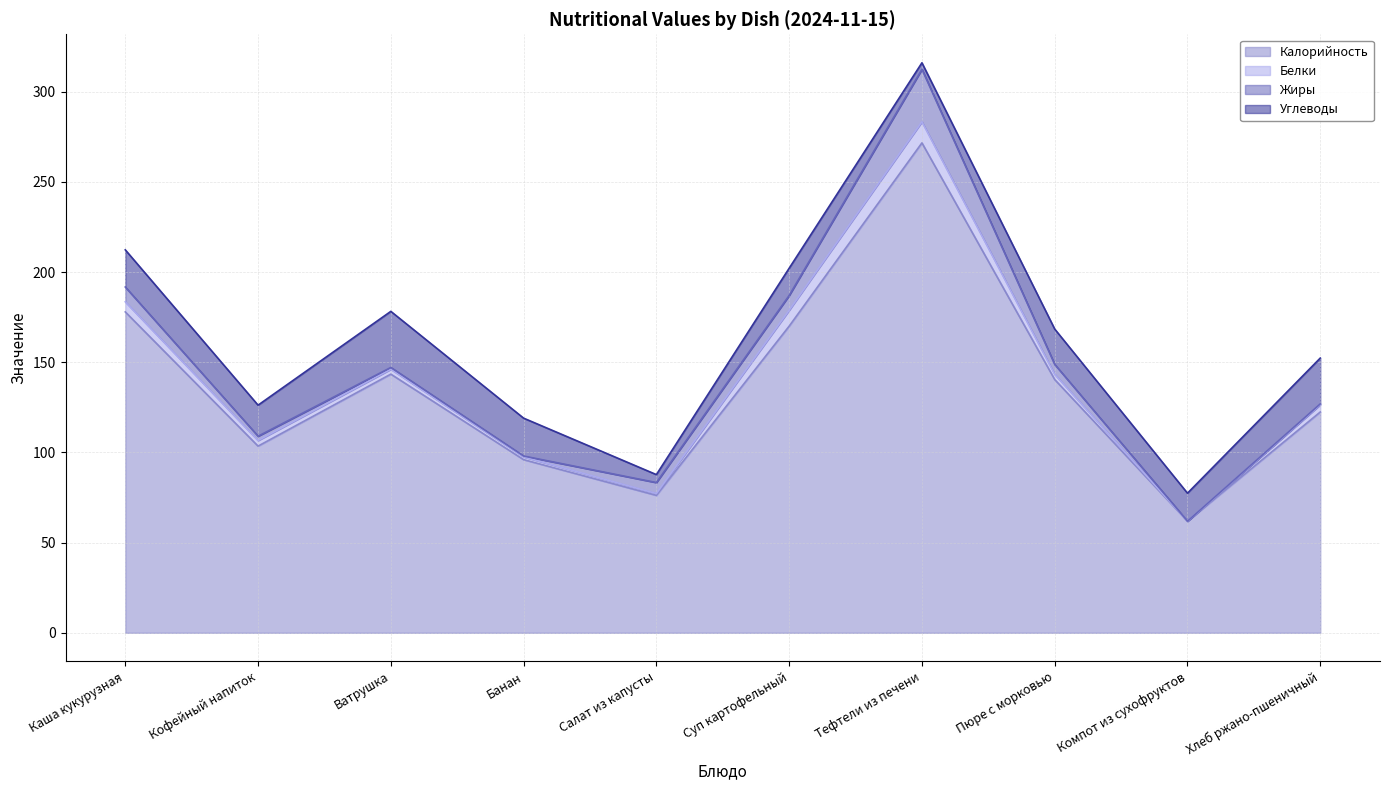

At Хлеб ржано-пшеничный, list the series in order from largest to smallest.

Калорийность, Углеводы, Белки, Жиры